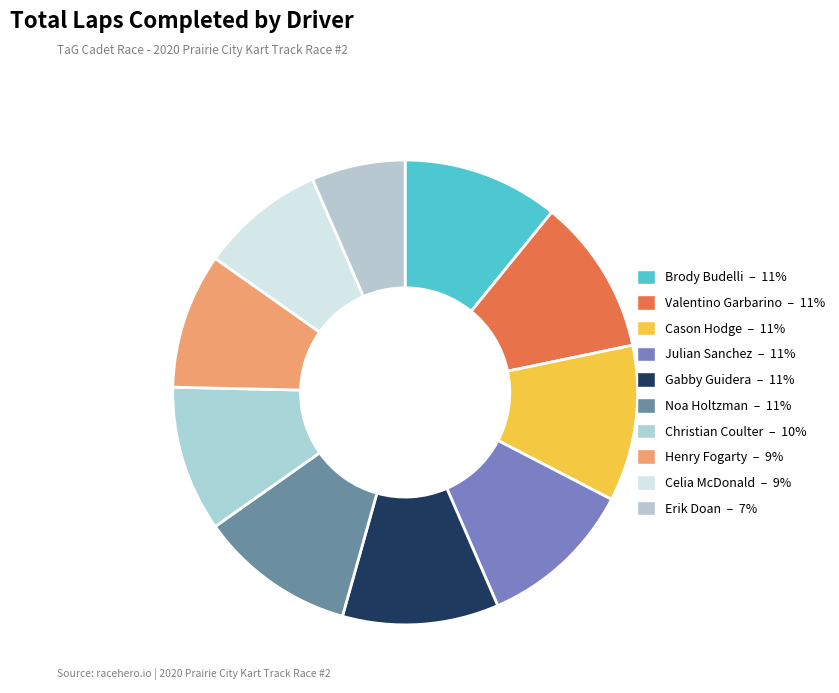

Which slice is the largest?

Brody Budelli